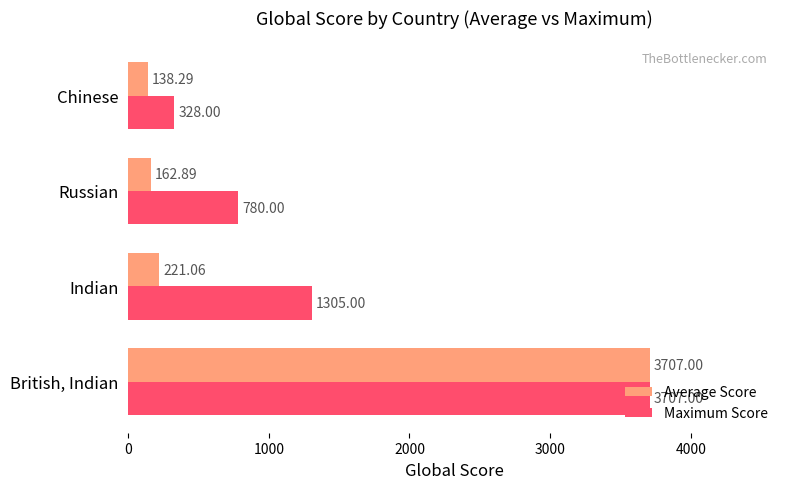

Which series has the largest total across all categories?

Maximum Score